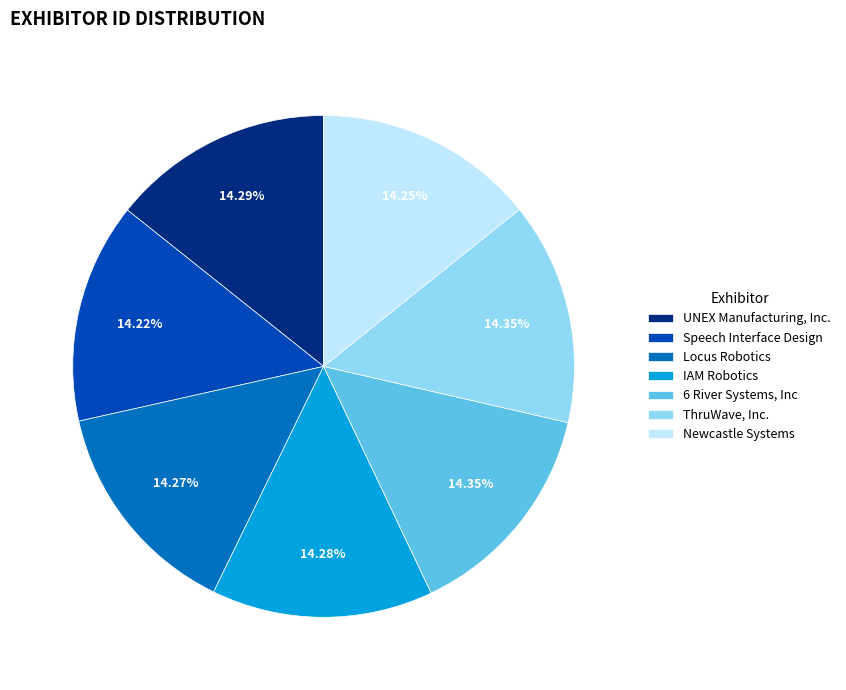

What percentage is the Speech Interface Design slice, to the nearest percent?

14%